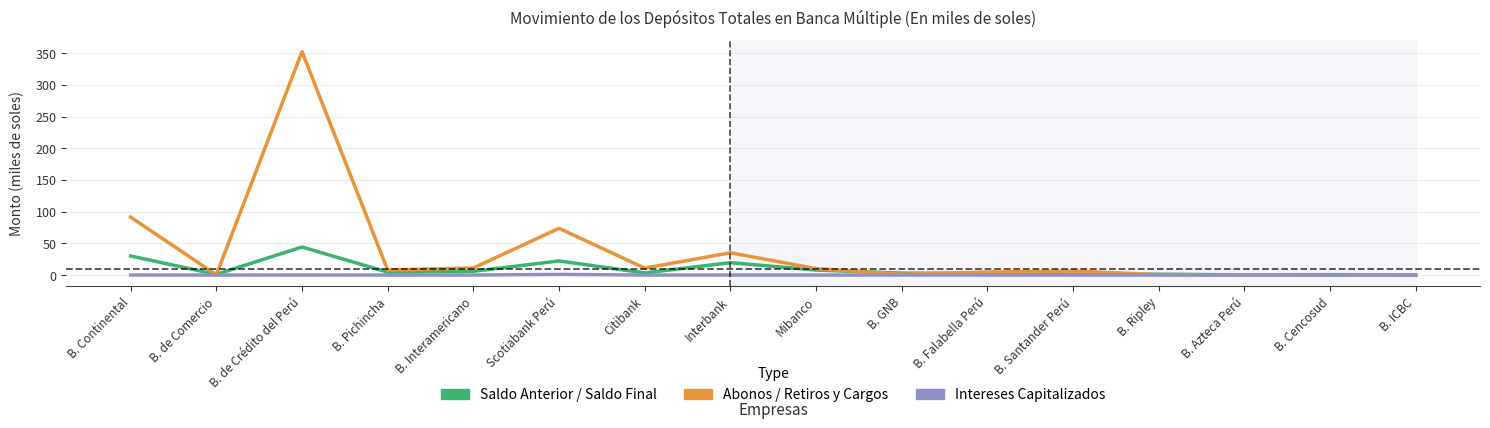

Rank the categories by Saldo Final value from highest to lowest.

B. de Crédito del Perú, B. Continental, Scotiabank Perú, Interbank, Mibanco, B. Interamericano, B. Pichincha, B. GNB, Citibank, B. Falabella Perú, B. Santander Perú, B. Ripley, B. de Comercio, B. Cencosud, B. Azteca Perú, B. ICBC